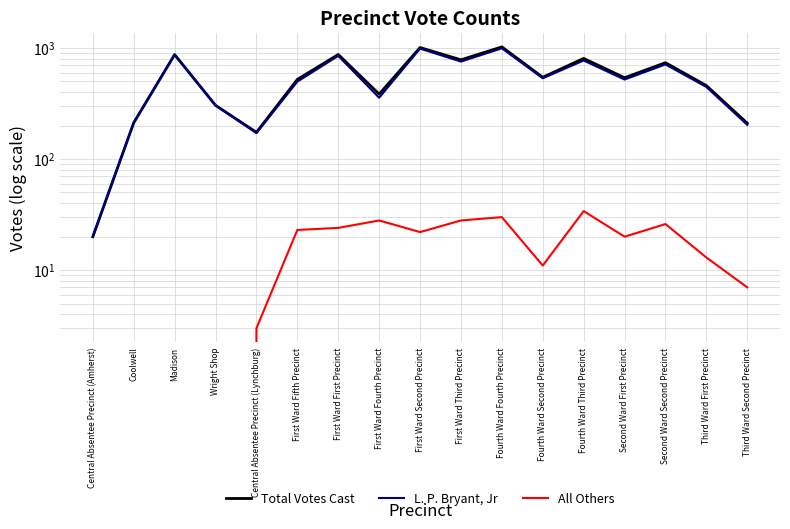

True or false: L. P. Bryant, Jr and All Others cross at least once.

False